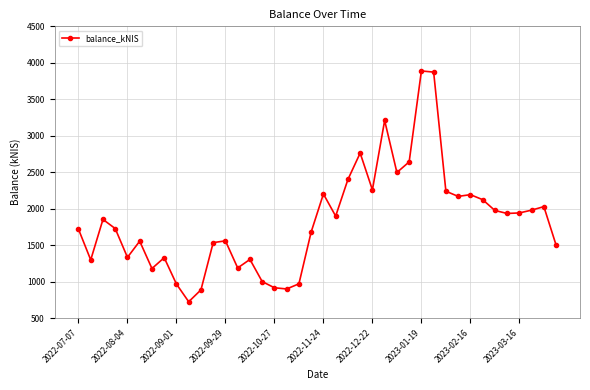

What is the maximum value shown in the chart?

3888.3